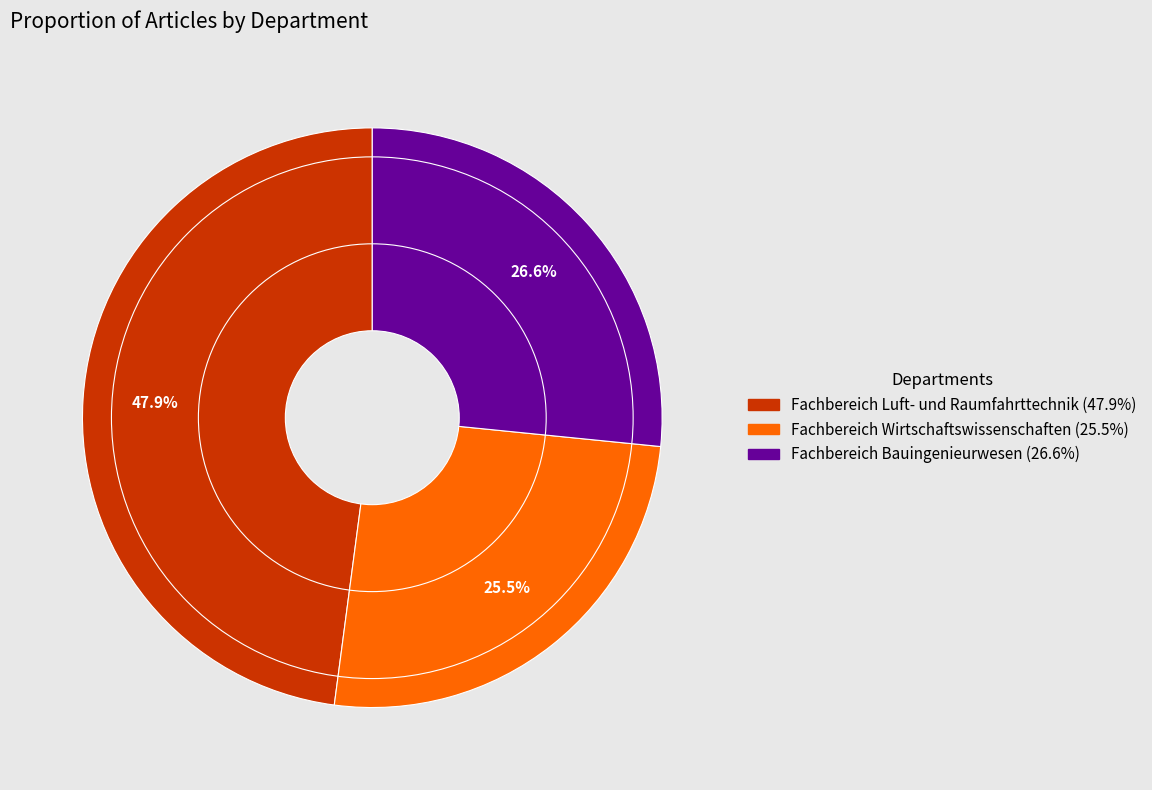

Rank the categories by value from highest to lowest.

Fachbereich Luft- und Raumfahrttechnik, Fachbereich Bauingenieurwesen, Fachbereich Wirtschaftswissenschaften